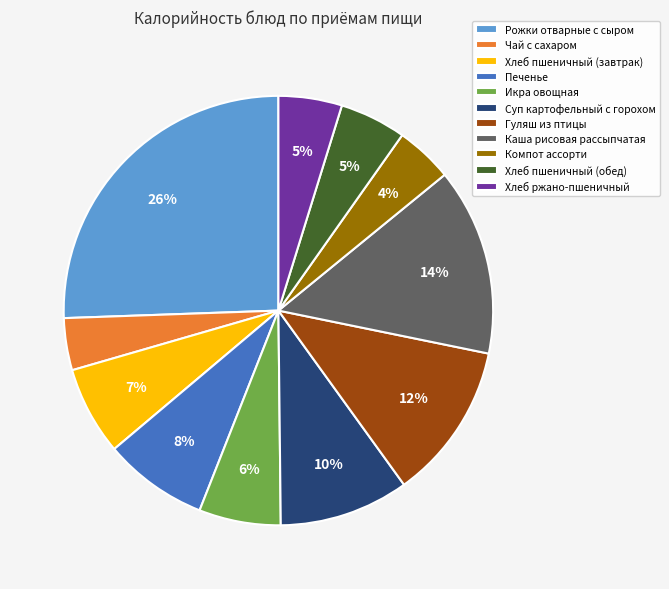

To the nearest percent, what is the combined percentage of Компот ассорти and Хлеб пшеничный (обед)?

9%